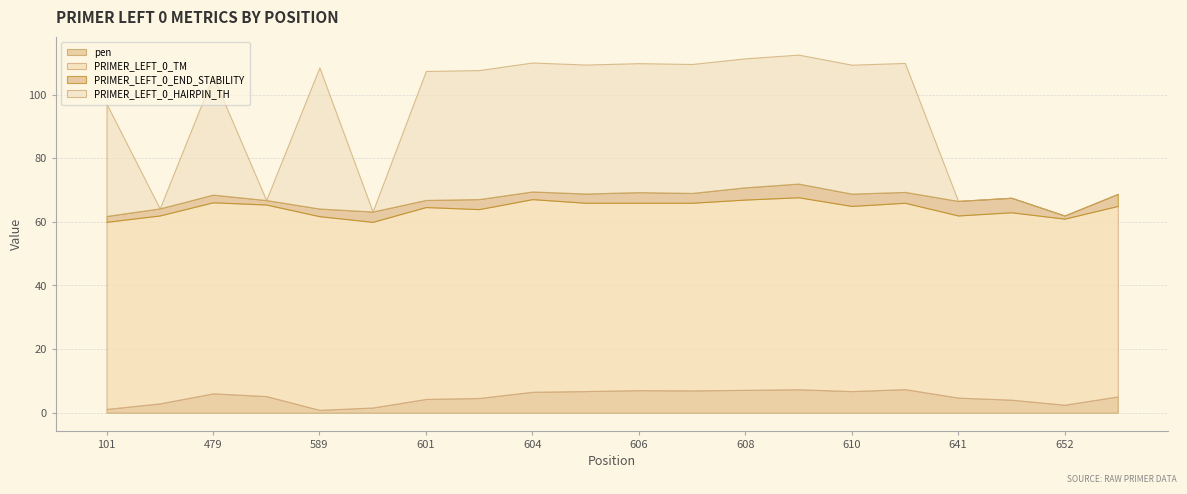

What is the maximum value for pen?

7.4